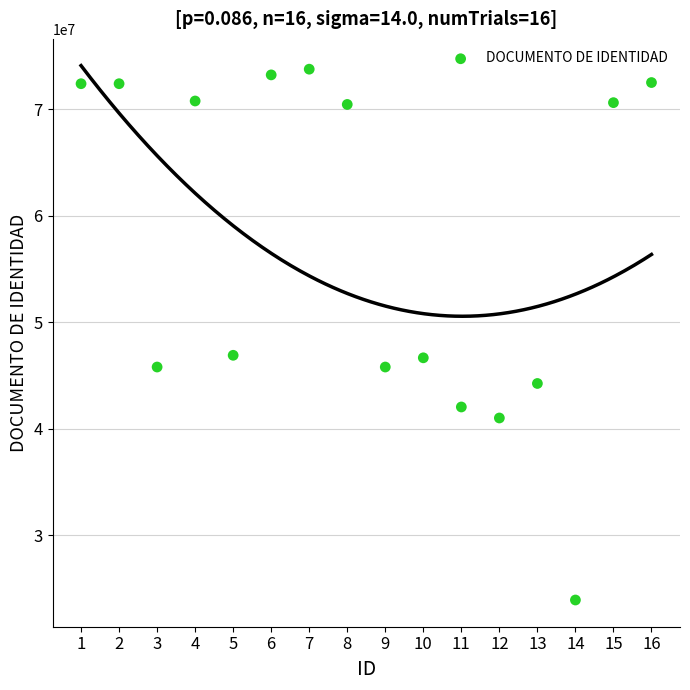

What is the range of X values (max minus min)?

15